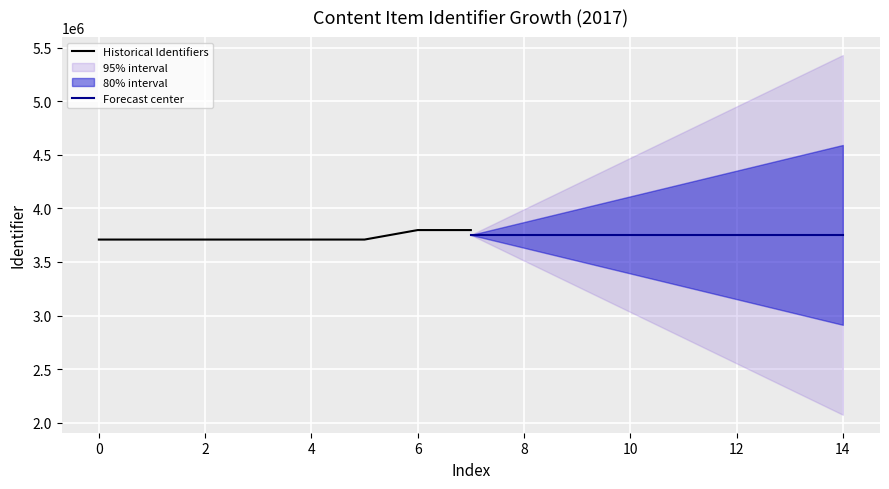

What is the maximum value for Historical Identifiers?

3798217